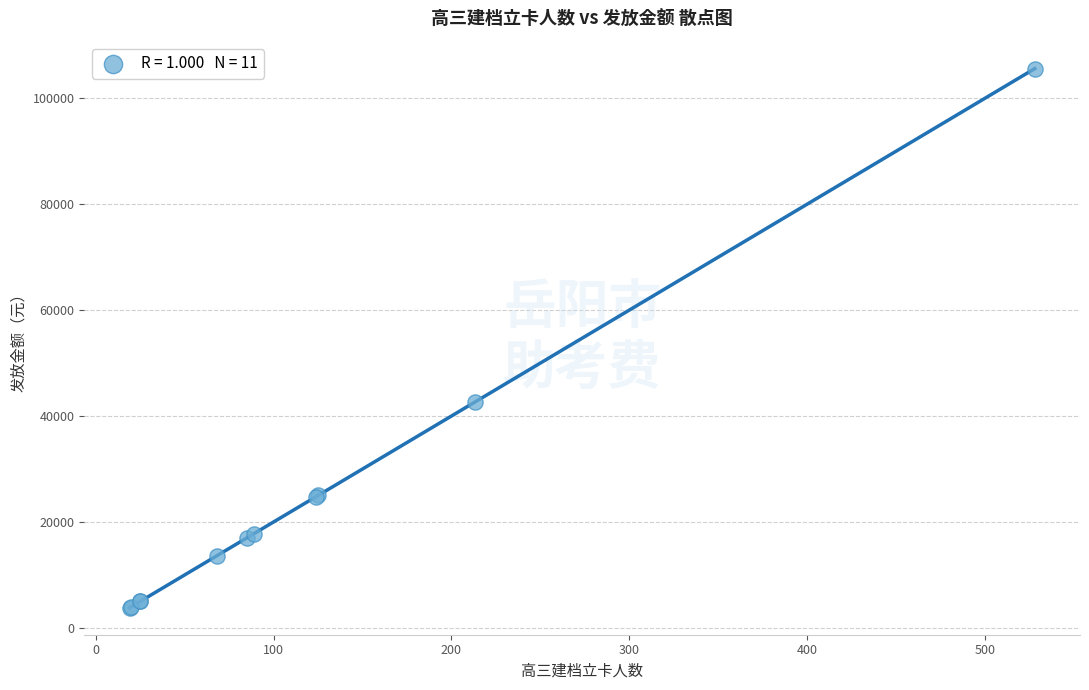

What Y value in the scatter plot is closest to 54700?

42600